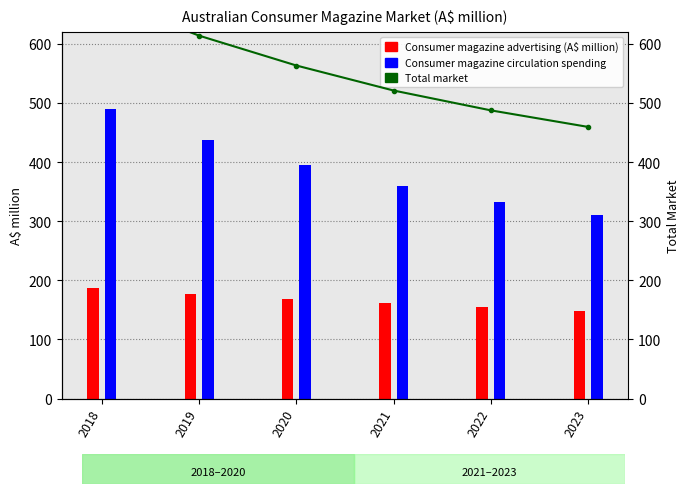

List the labels in order of value, largest first.

2018, 2019, 2020, 2021, 2022, 2023